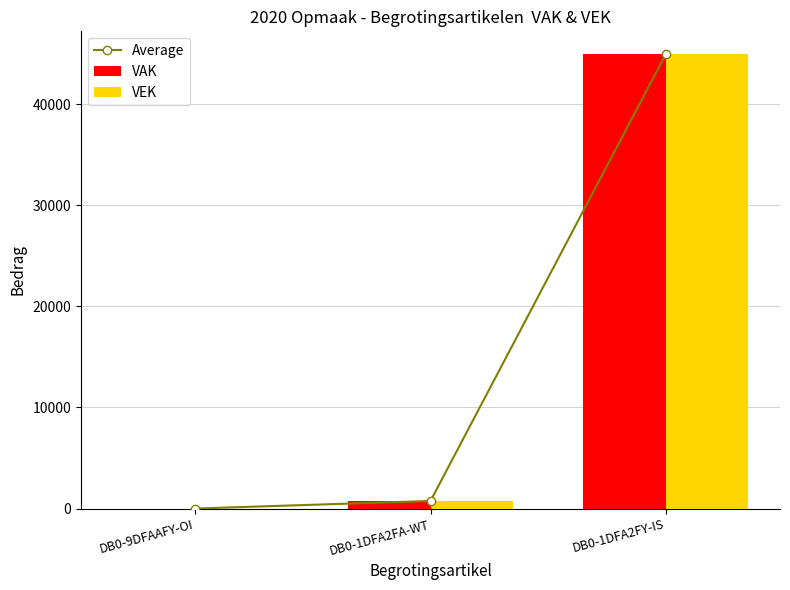

How many positive values does the VEK series have?

2